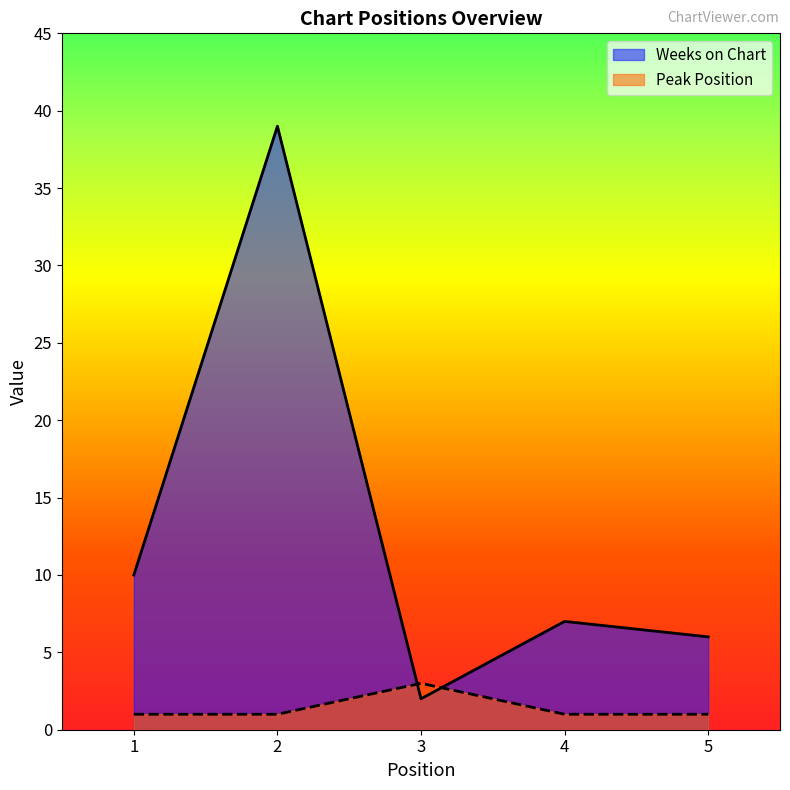

What is the average value of the Peak Position series?

1